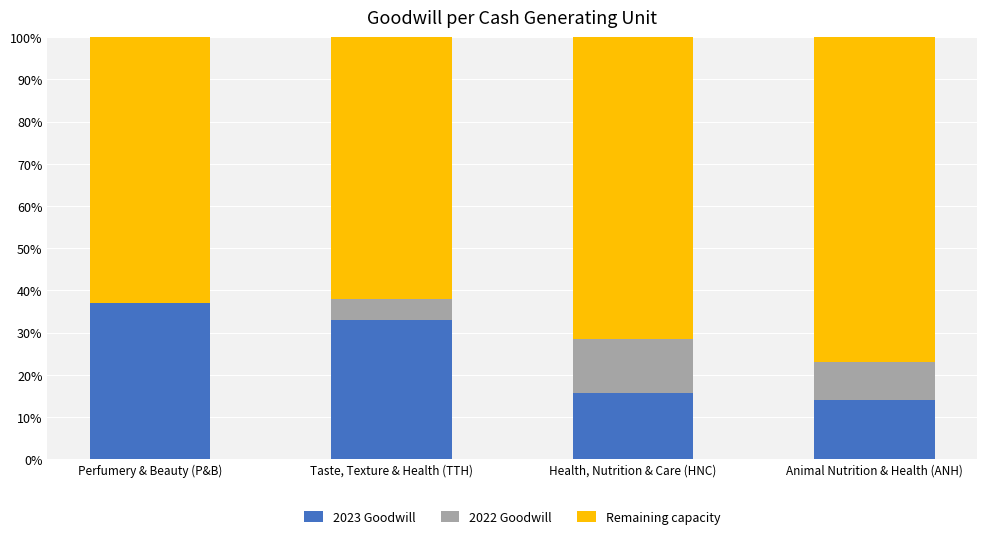

What is the total value across all series at Perfumery & Beauty (P&B)?

100.0